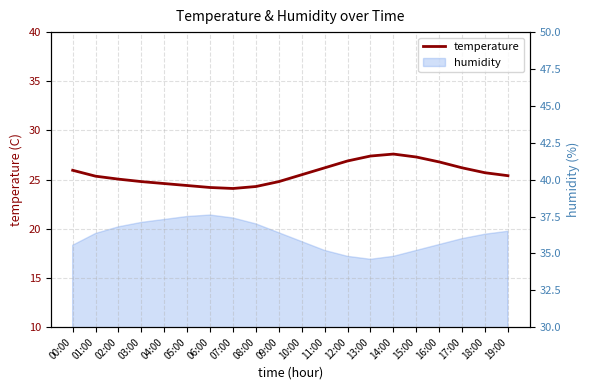

What is the sum of the values at 09:00 and 02:00?

49.9